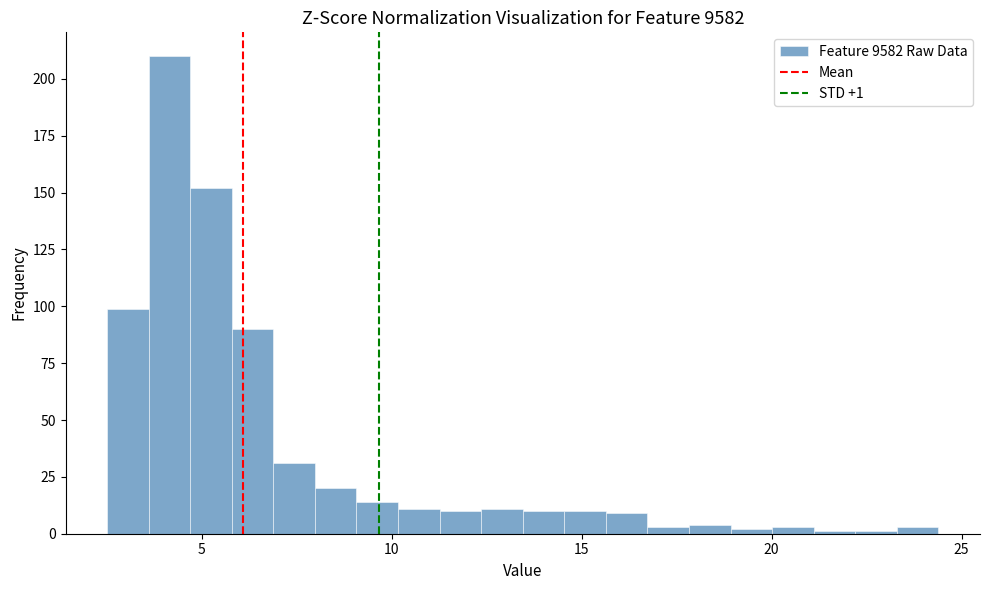

Read against the x-axis, roughly where is the centre of the tallest bar?

4.0